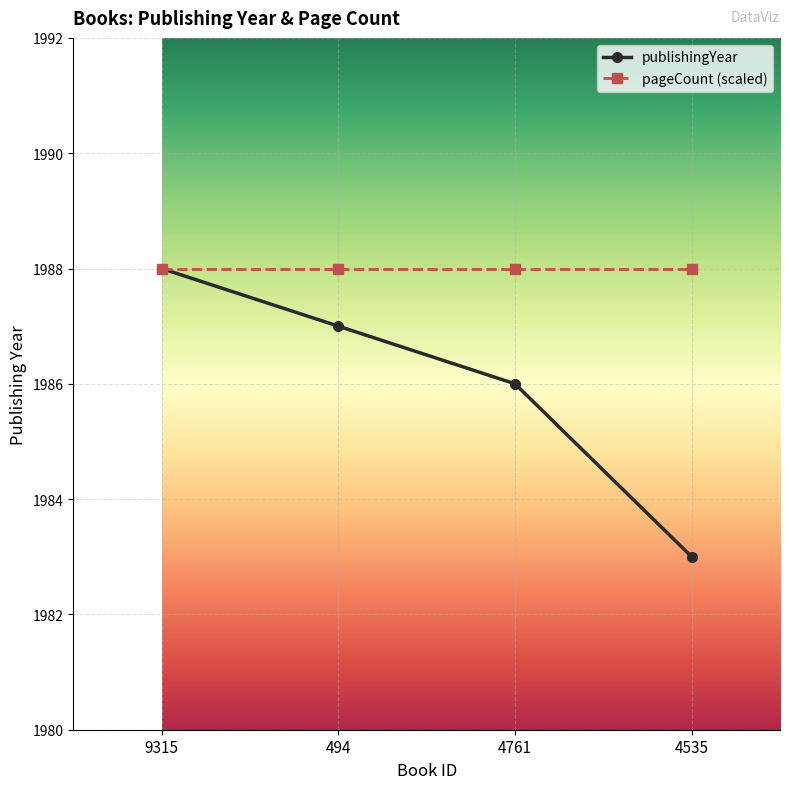

Read the publishingYear value at 494.

1987